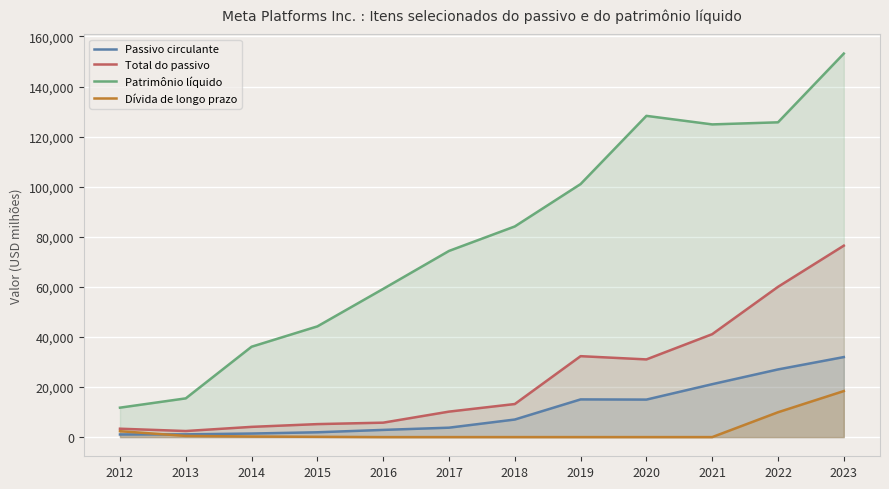

True or false: Passivo circulante and Total do passivo cross at least once.

False